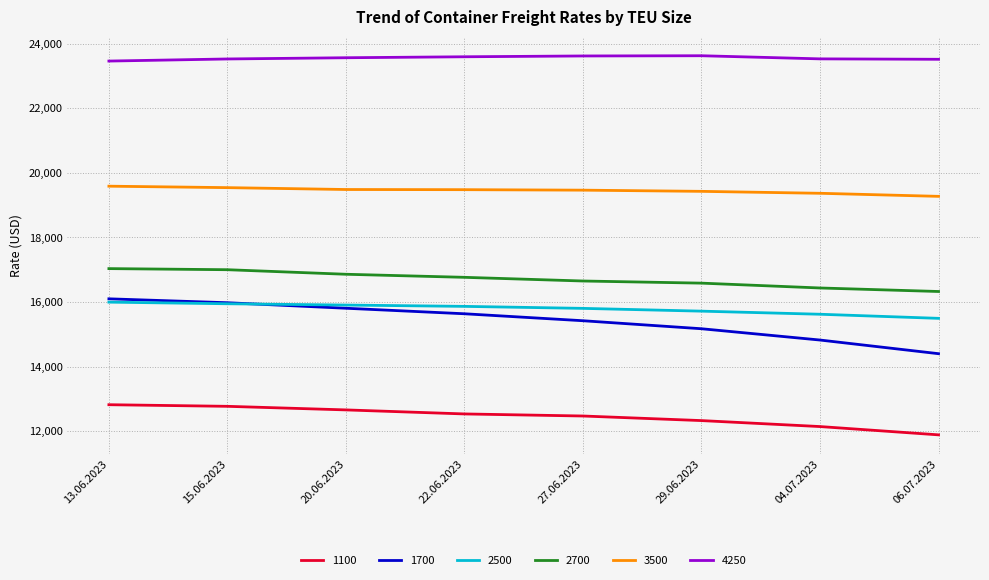

What is the minimum value shown in the chart?

11883